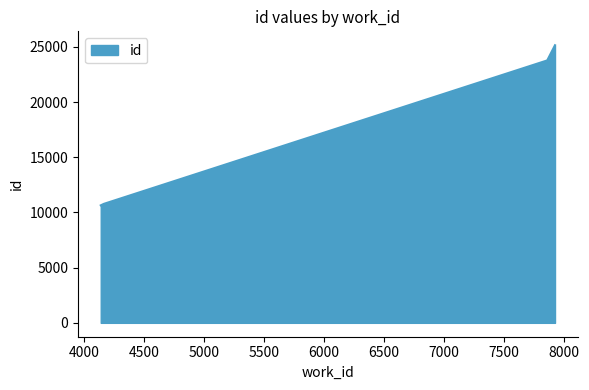

How many lines are shown in the chart?

1